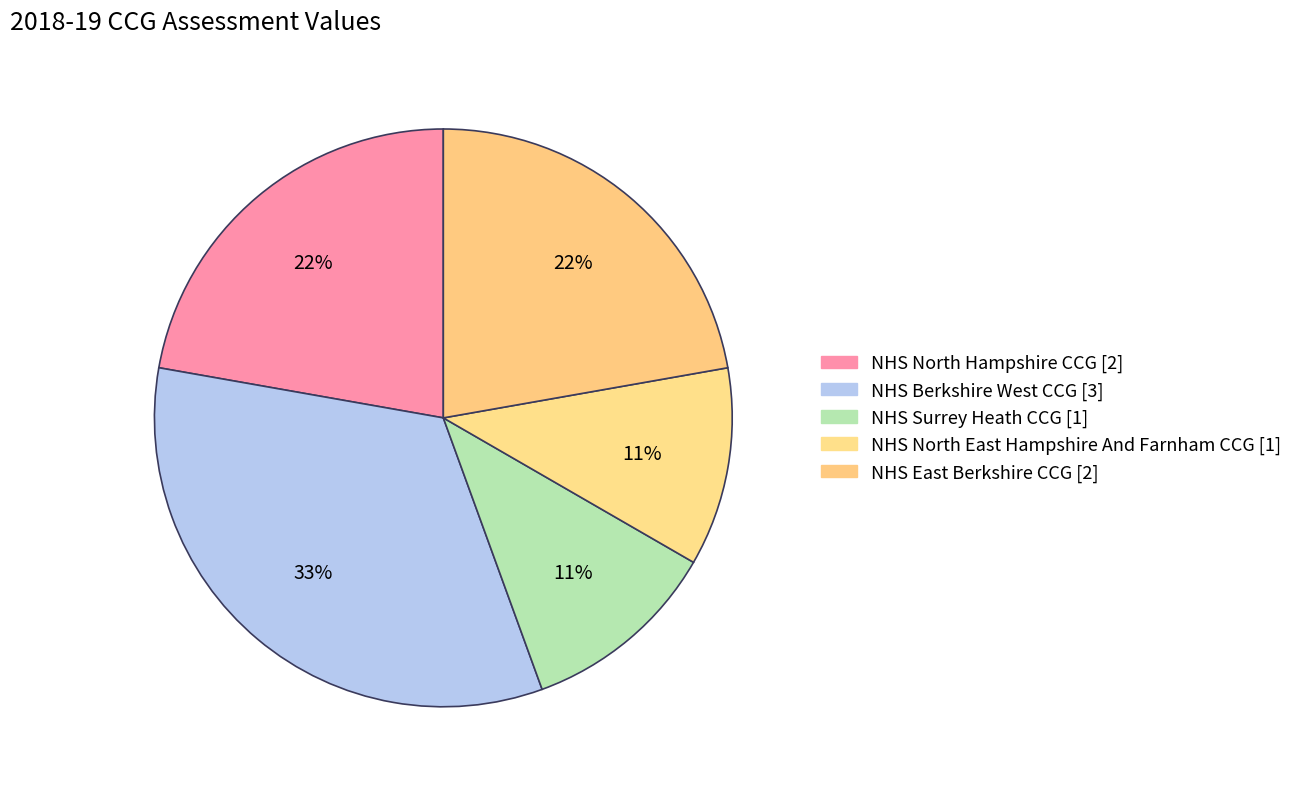

Rank the categories by value from lowest to highest.

NHS Surrey Heath CCG, NHS North East Hampshire And Farnham CCG, NHS North Hampshire CCG, NHS East Berkshire CCG, NHS Berkshire West CCG